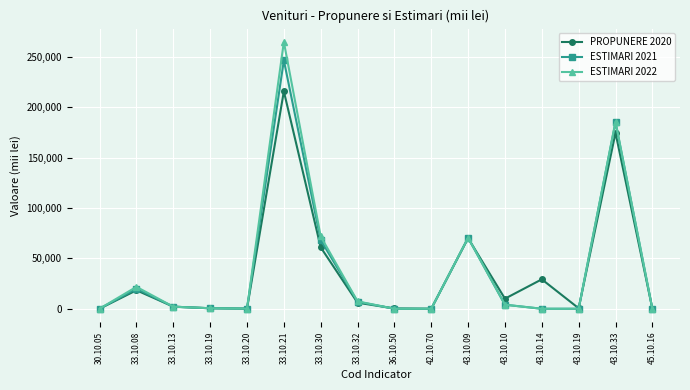

What is the sum of the ESTIMARI 2021 values at 43.10.33 and 36.10.50?

184963